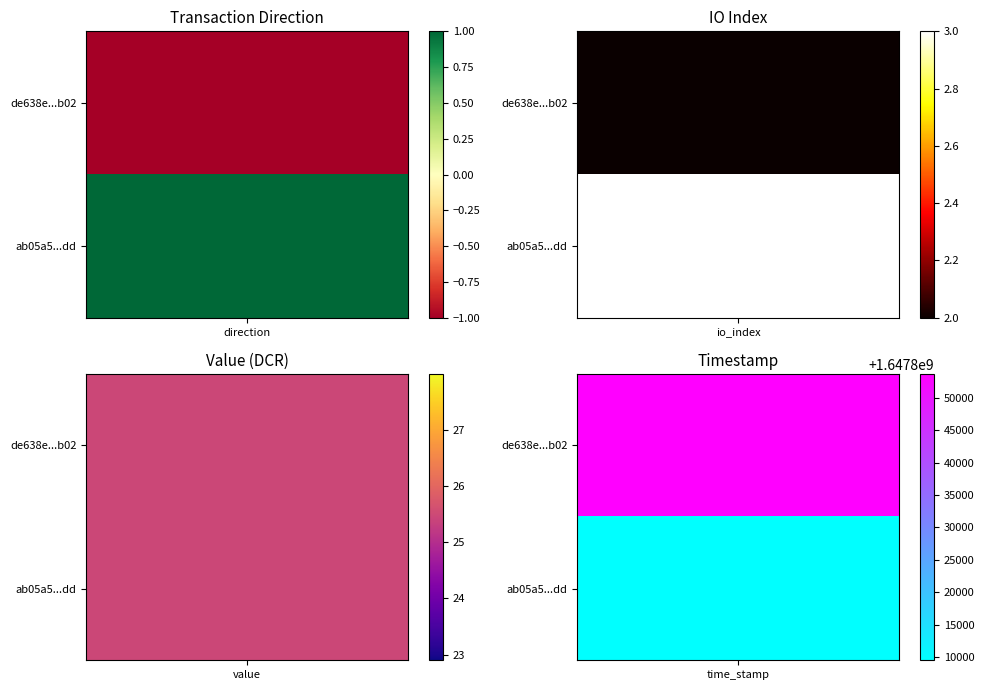

Which label corresponds to the smallest value in the chart?

direction